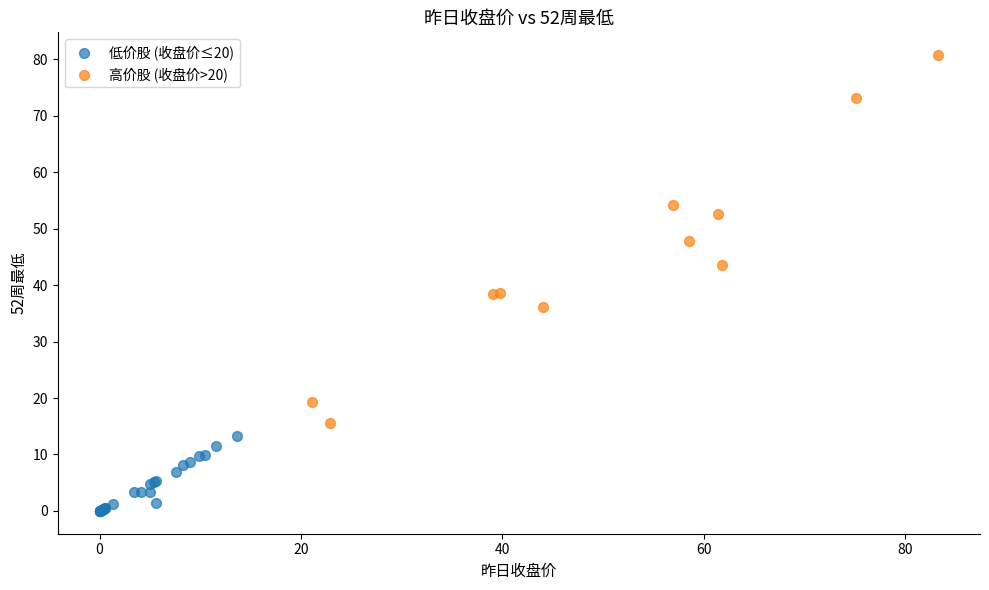

Which series reaches the maximum Y coordinate?

高价股 (收盘价>20)